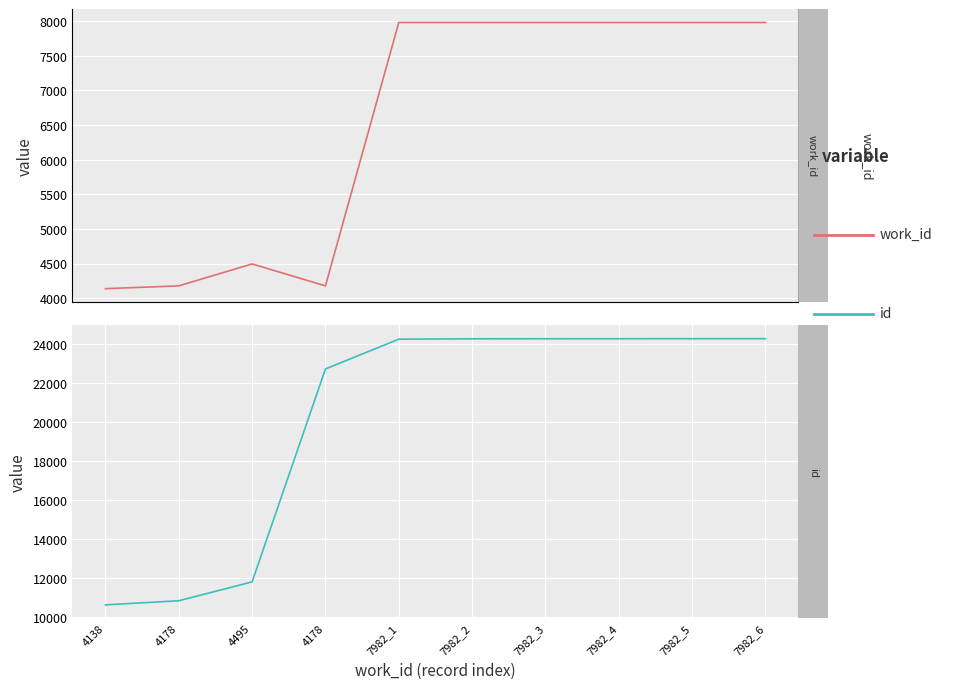

Does the chart display data point markers on the line(s)?

No